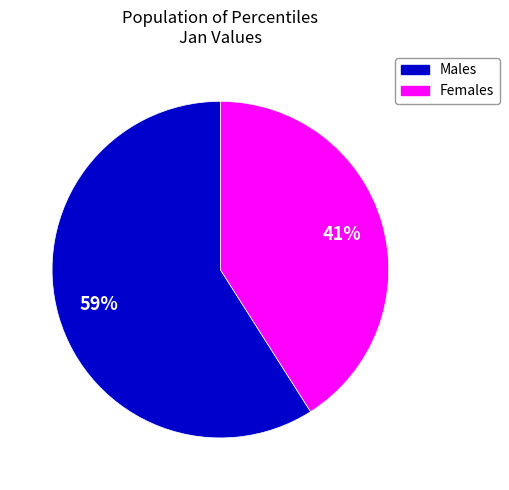

Does any single category account for the majority?

Yes